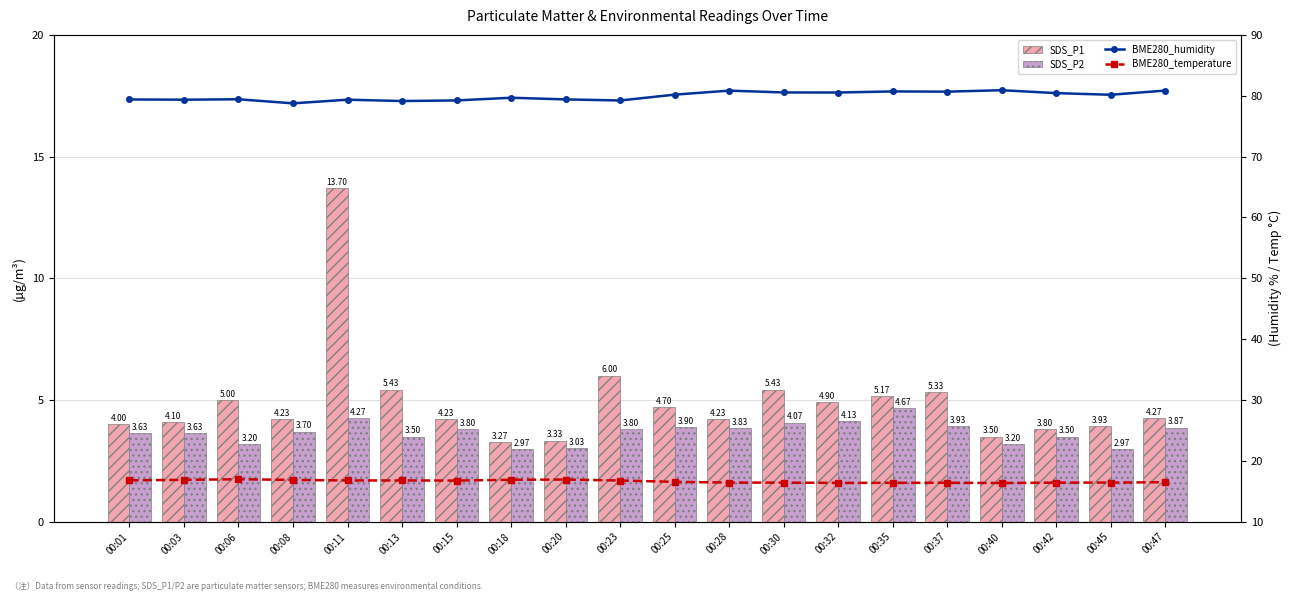

The value of SDS_P1 at 00:30 is 5.4. True or false?

True